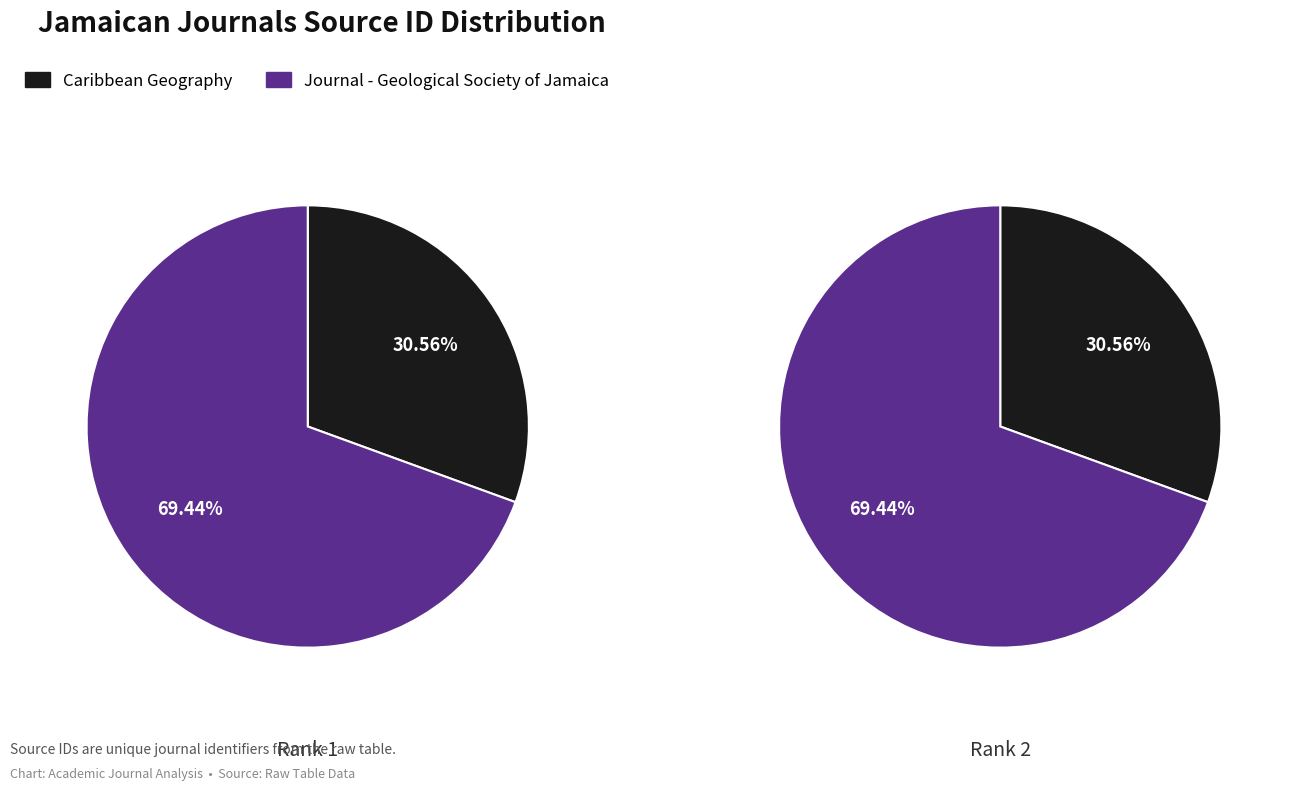

To the nearest percent, what percentage of the pie is Journal - Geological Society of Jamaica?

69%